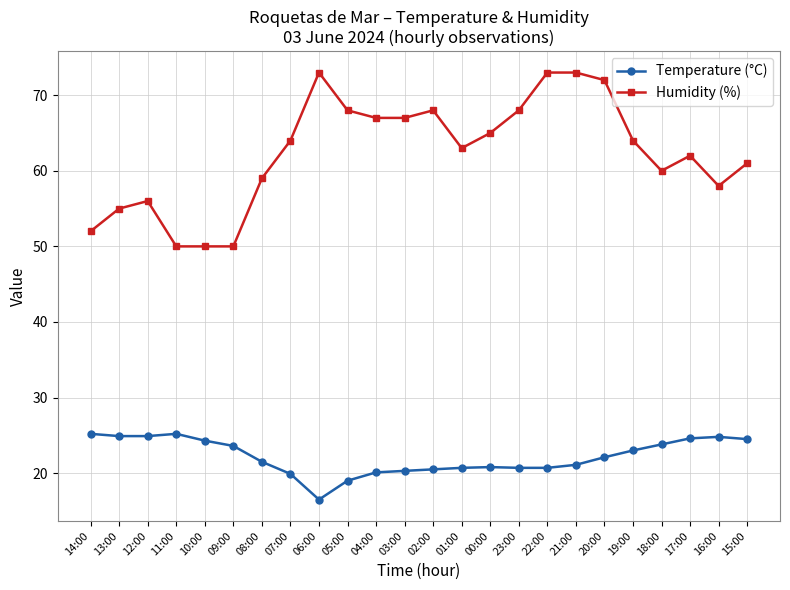

Rank the series by their average value, from lowest to highest.

Temperature (°C), Humidity (%)